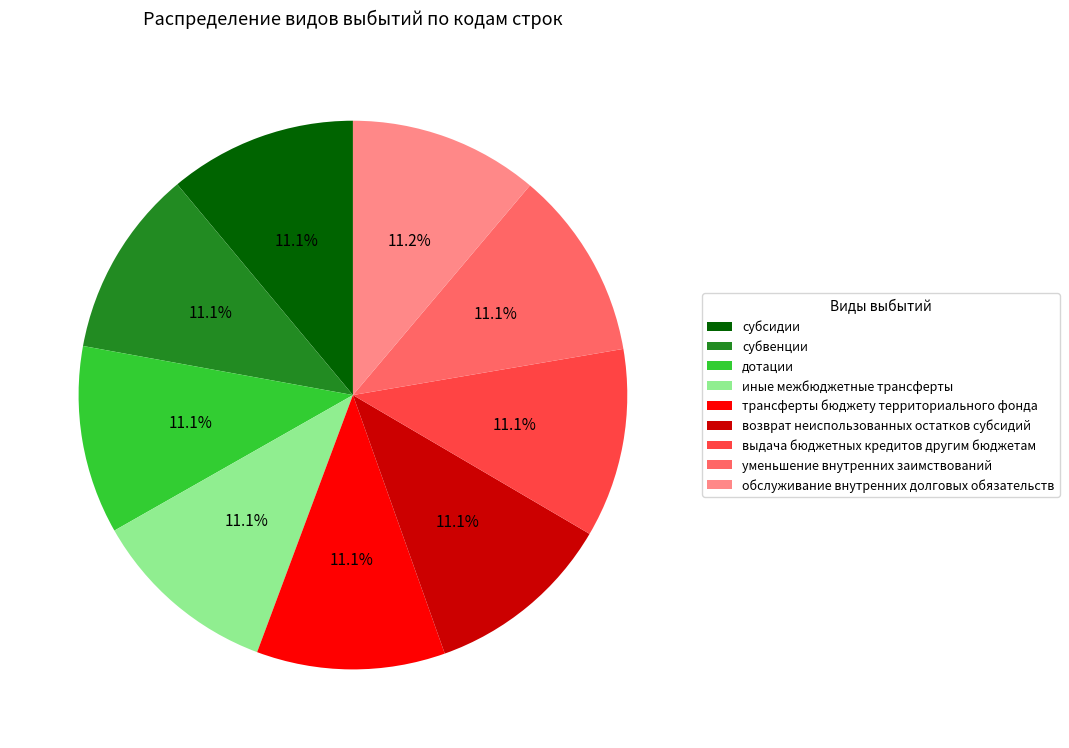

To the nearest percent, what portion does выдача бюджетных кредитов другим бюджетам represent?

11%